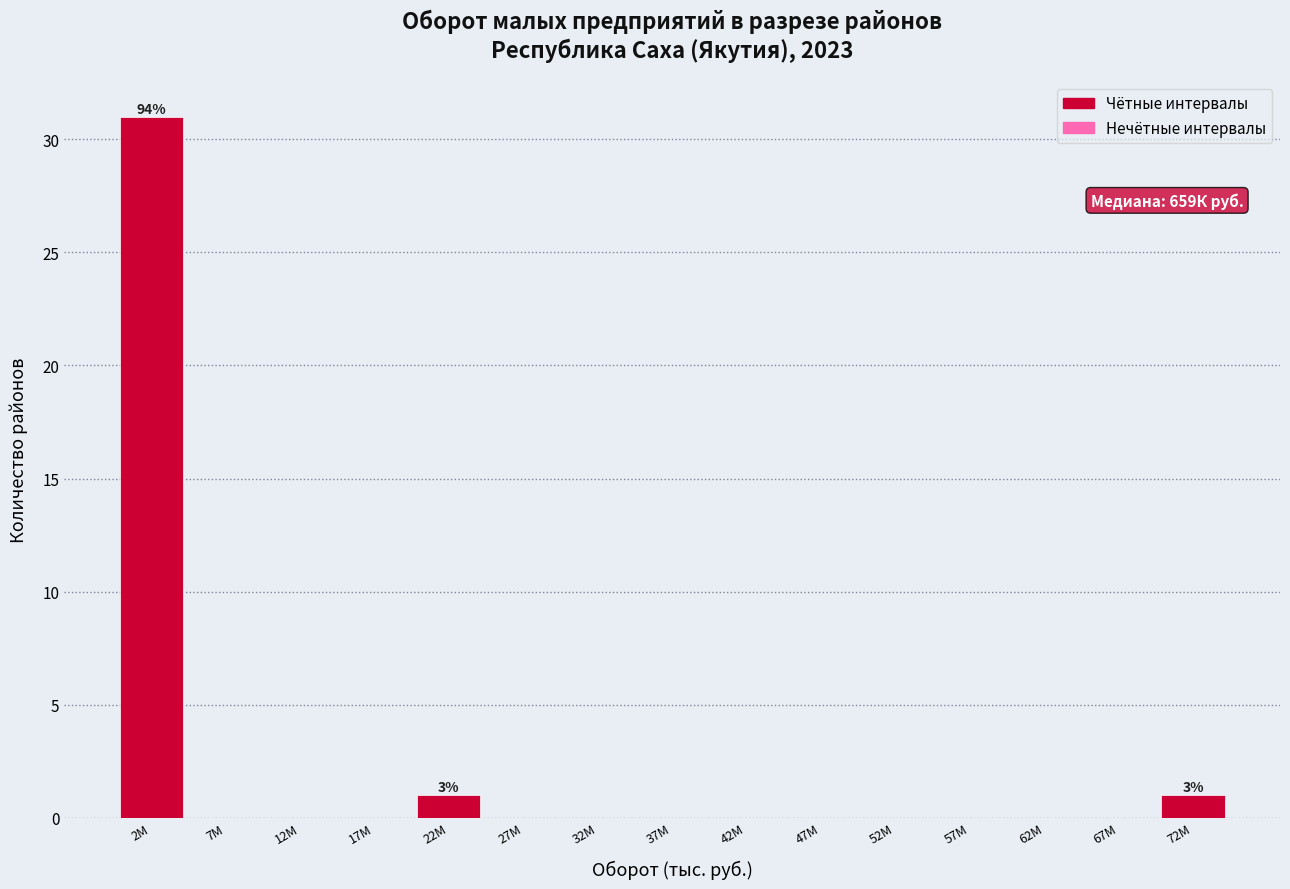

Reading left to right, list all the values displayed in this chart.

2М=31	7М=0	12М=0	17М=0	22М=1	27М=0	32М=0	37М=0	42М=0	47М=0	52М=0	57М=0	62М=0	67М=0	72М=1